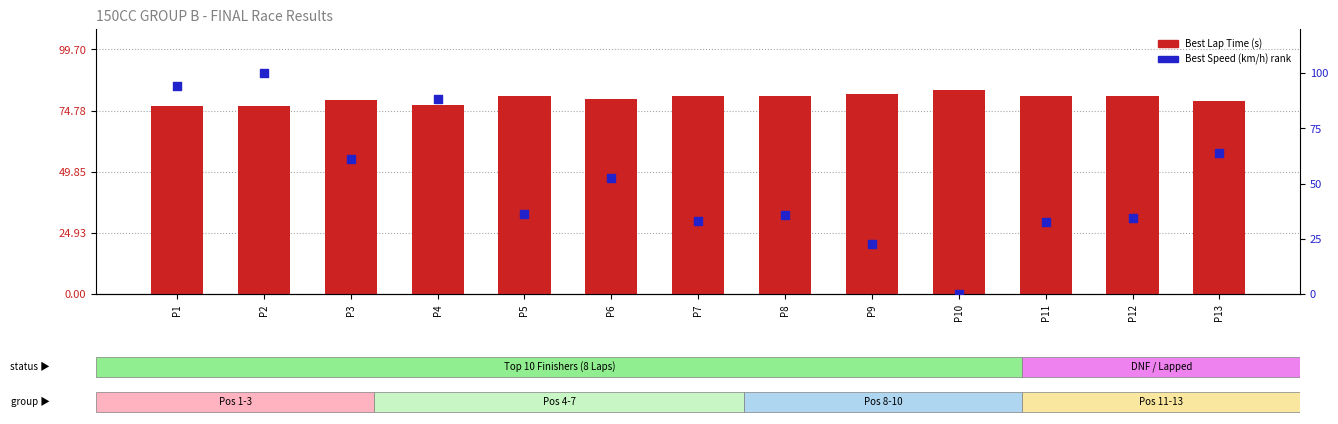

Which series has the largest Y range (max minus min)?

Best Speed (km/h)